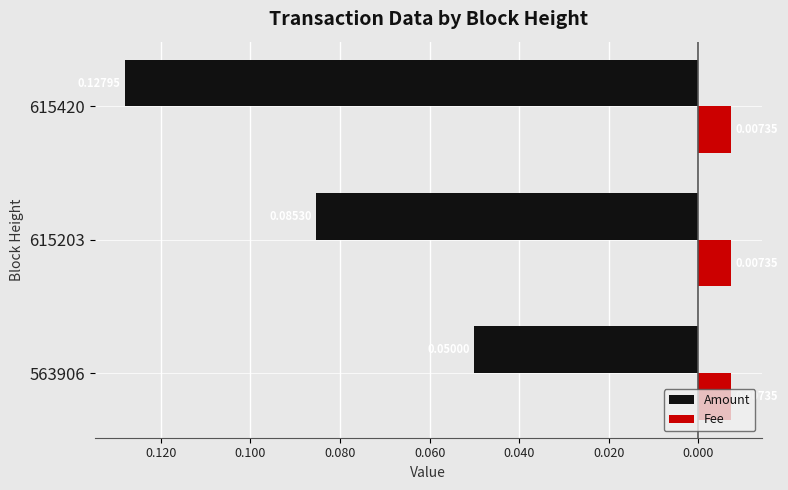

What are all the series names shown in the legend?

Amount, Fee